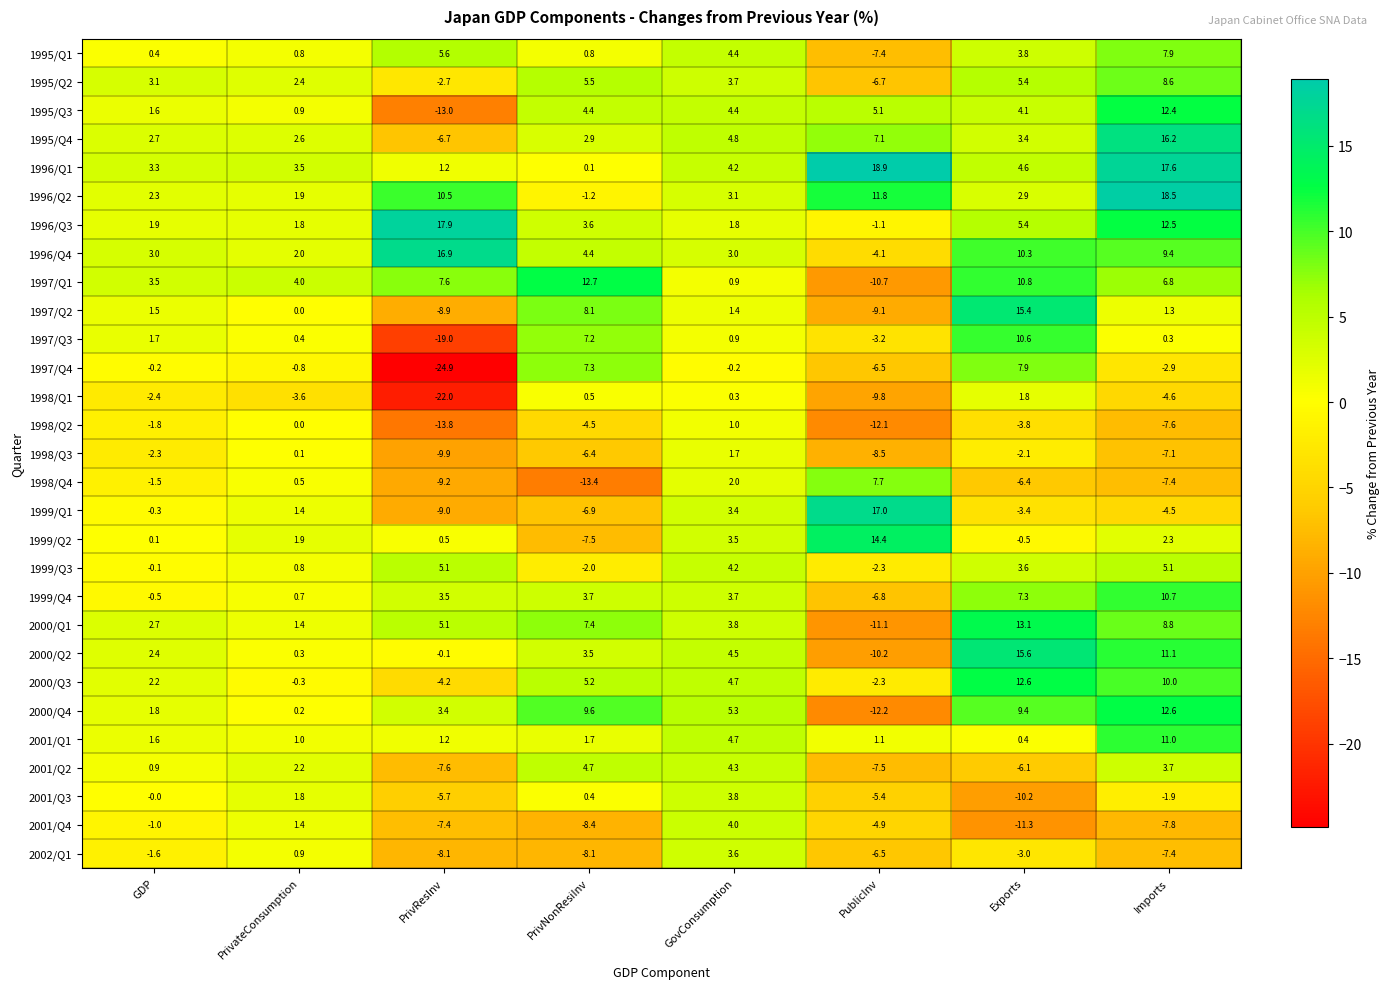

At which category does the chart reach its minimum across all series?

PrivResInv